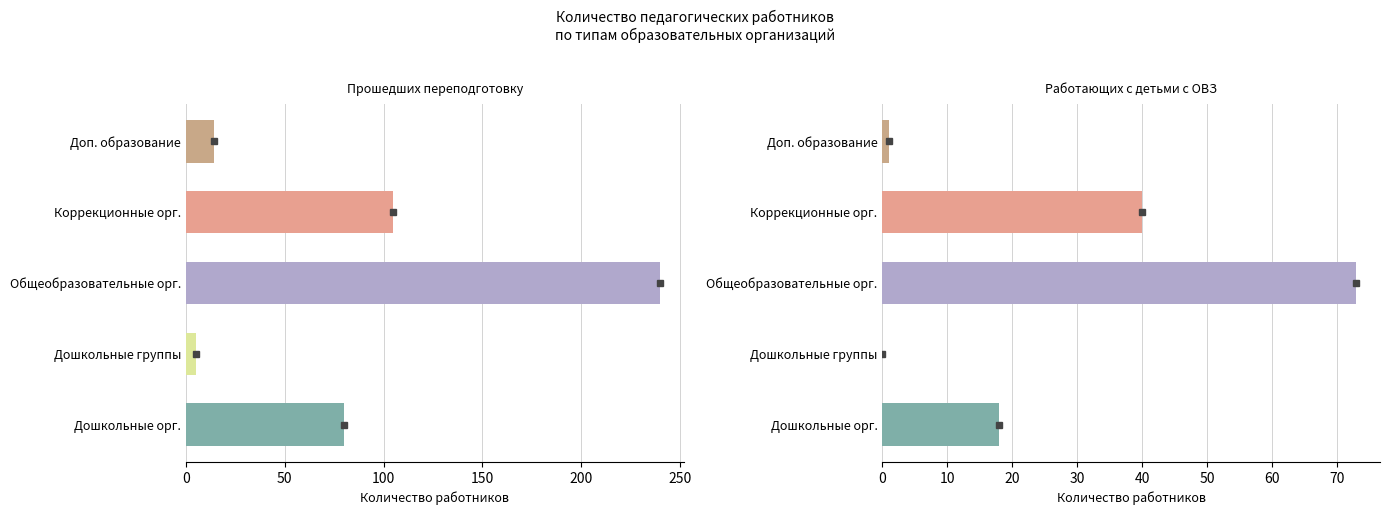

Rank the series by their average value, from lowest to highest.

Работающих с детьми с ОВЗ, Прошедших переподготовку